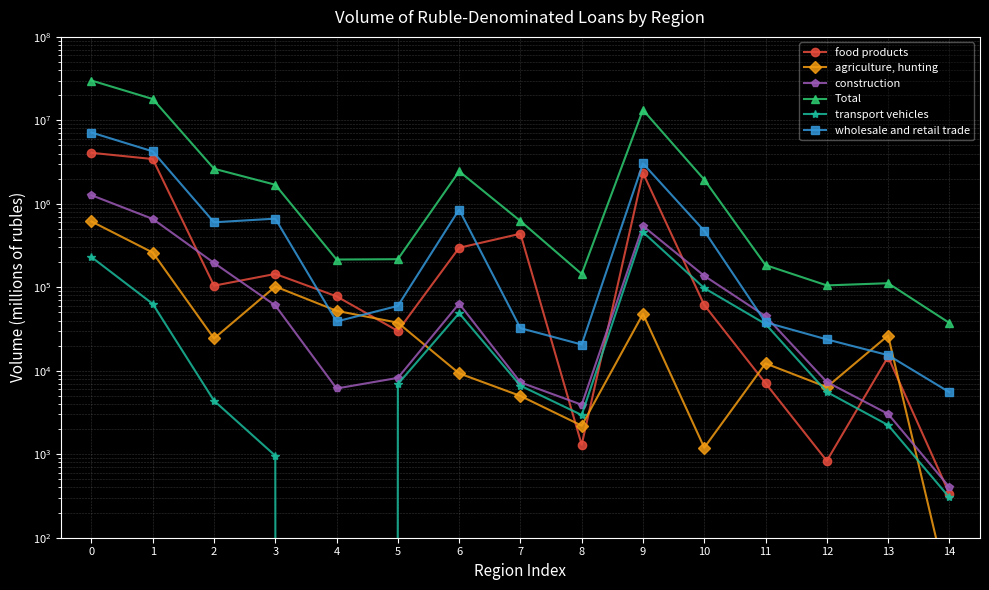

Where is the first local minimum for food products?

2